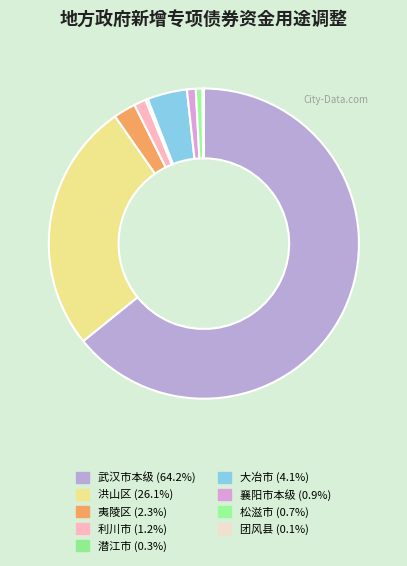

To the nearest percent, what is the combined percentage of 利川市 and 夷陵区?

4%